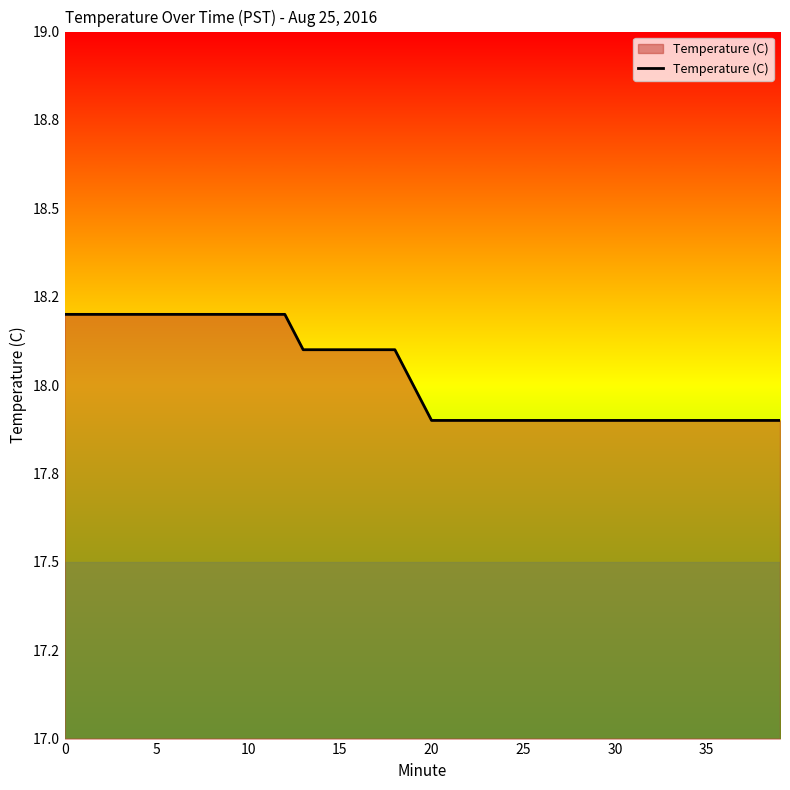

Is this an area chart (filled region under the line)?

Yes